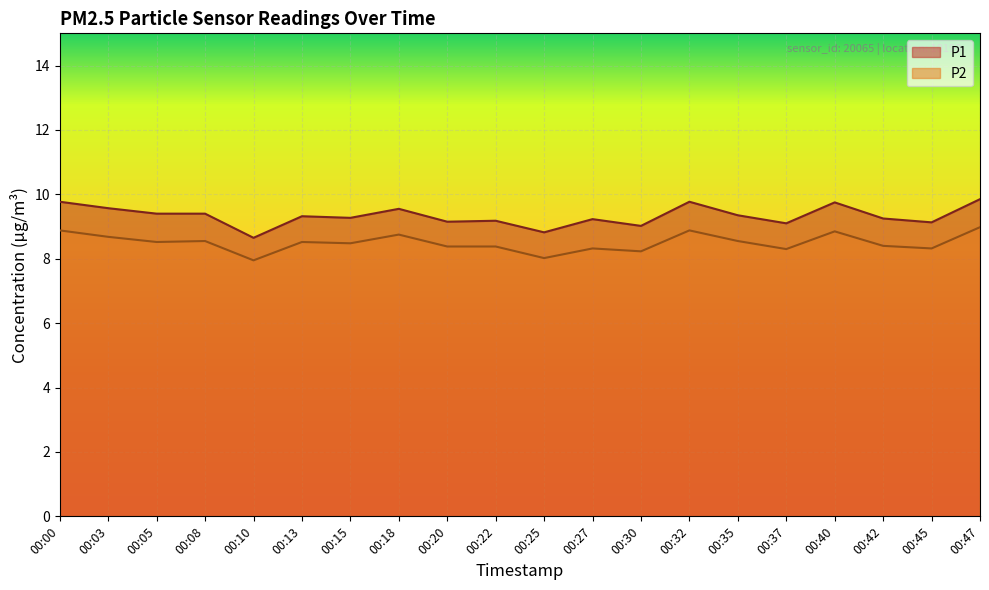

Rank the series at 00:22 from lowest to highest value.

P2, P1